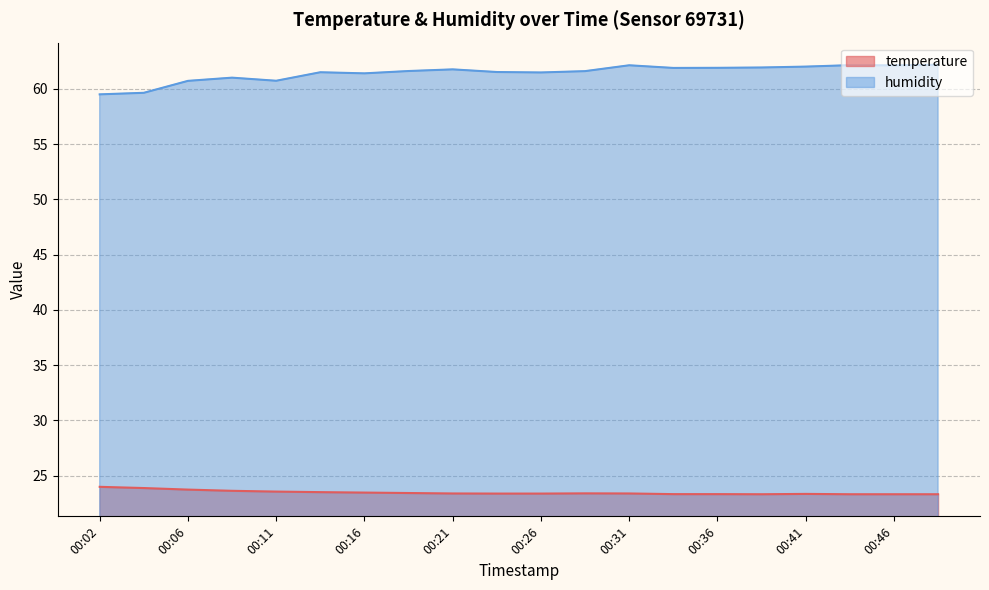

Reading left to right, extract all data points from this chart.

temperature: 24.0	23.9	23.8	23.6	23.6	23.5	23.5	23.4	23.4	23.4	23.4	23.4	23.4	23.3	23.3	23.3	23.4	23.3	23.3	23.3
humidity: 59.5	59.6	60.7	61.0	60.7	61.5	61.4	61.6	61.8	61.5	61.5	61.6	62.1	61.9	61.9	61.9	62.0	62.1	62.1	62.2